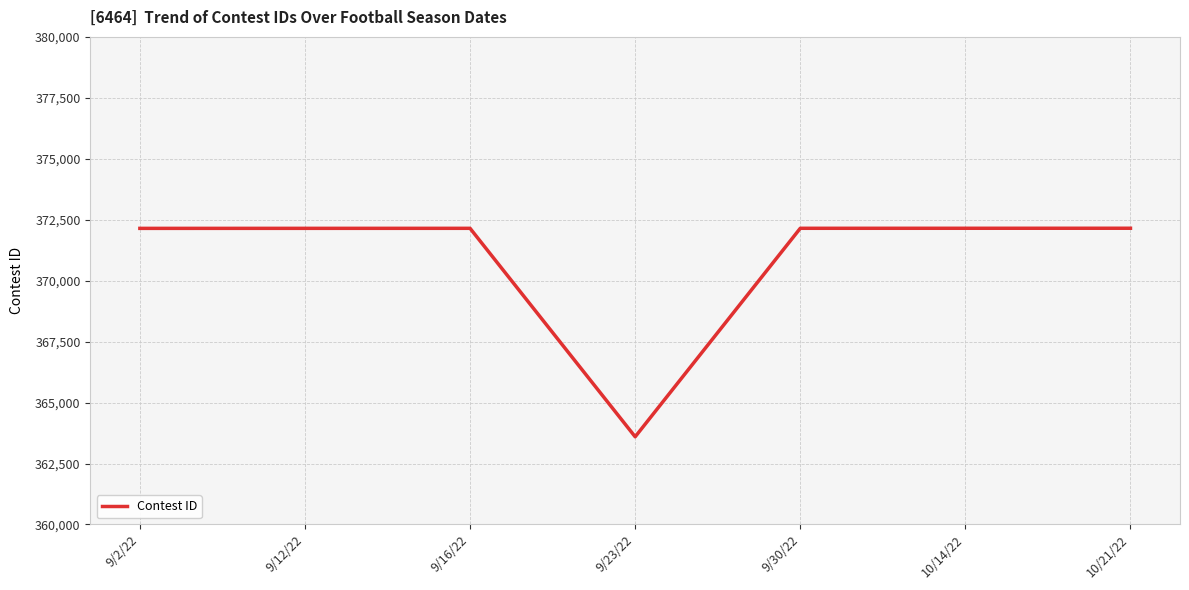

At which category does the chart reach its minimum across all series?

9/23/22